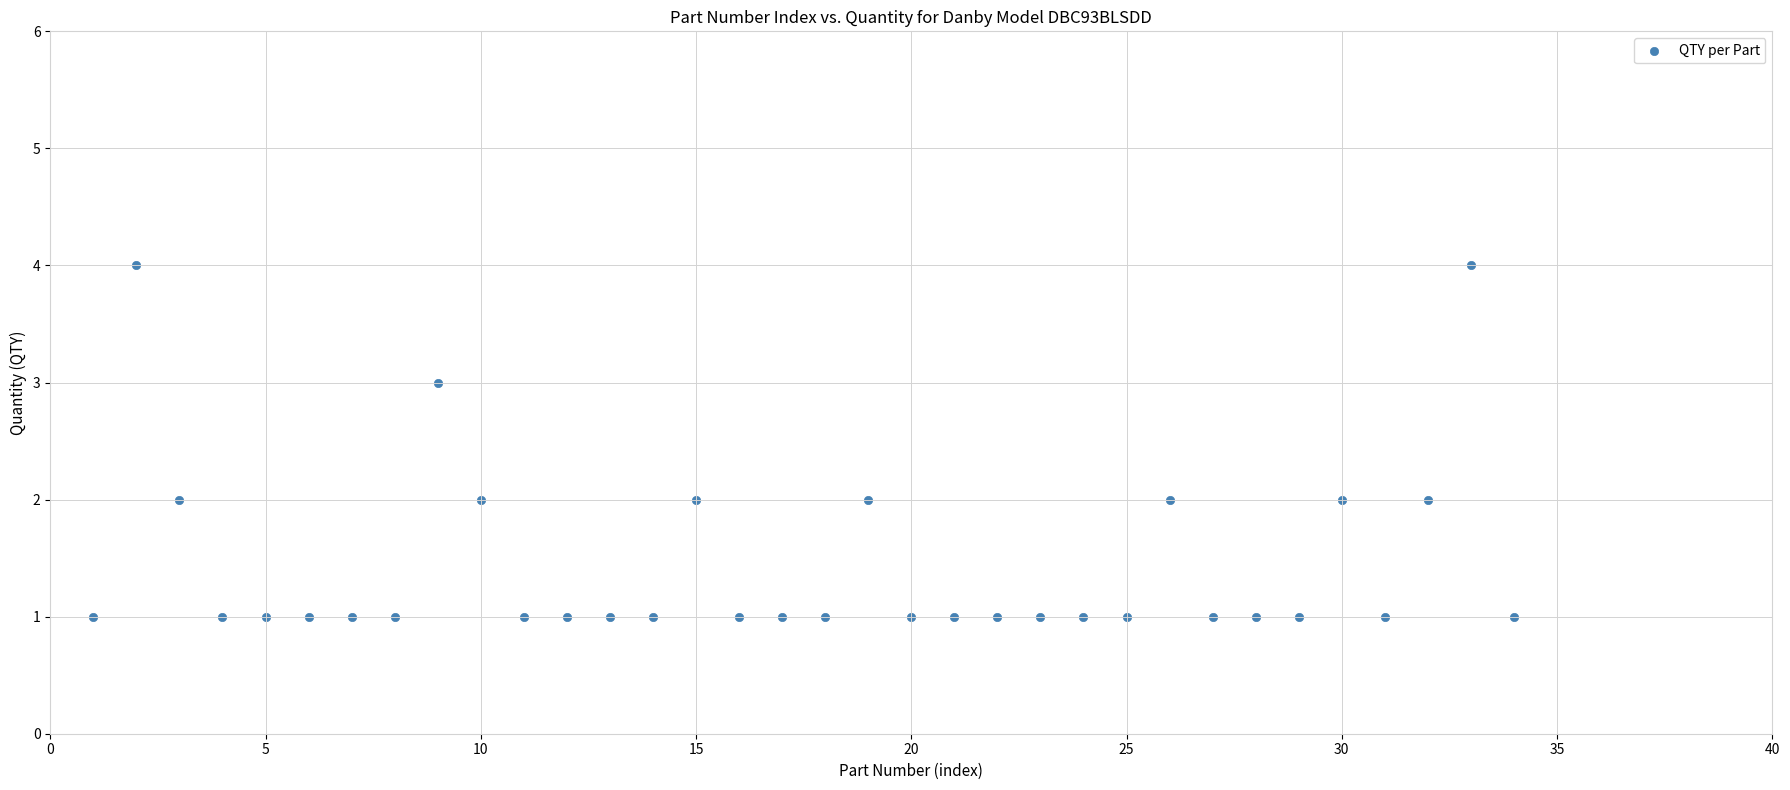

What is the range of X values (max minus min)?

33